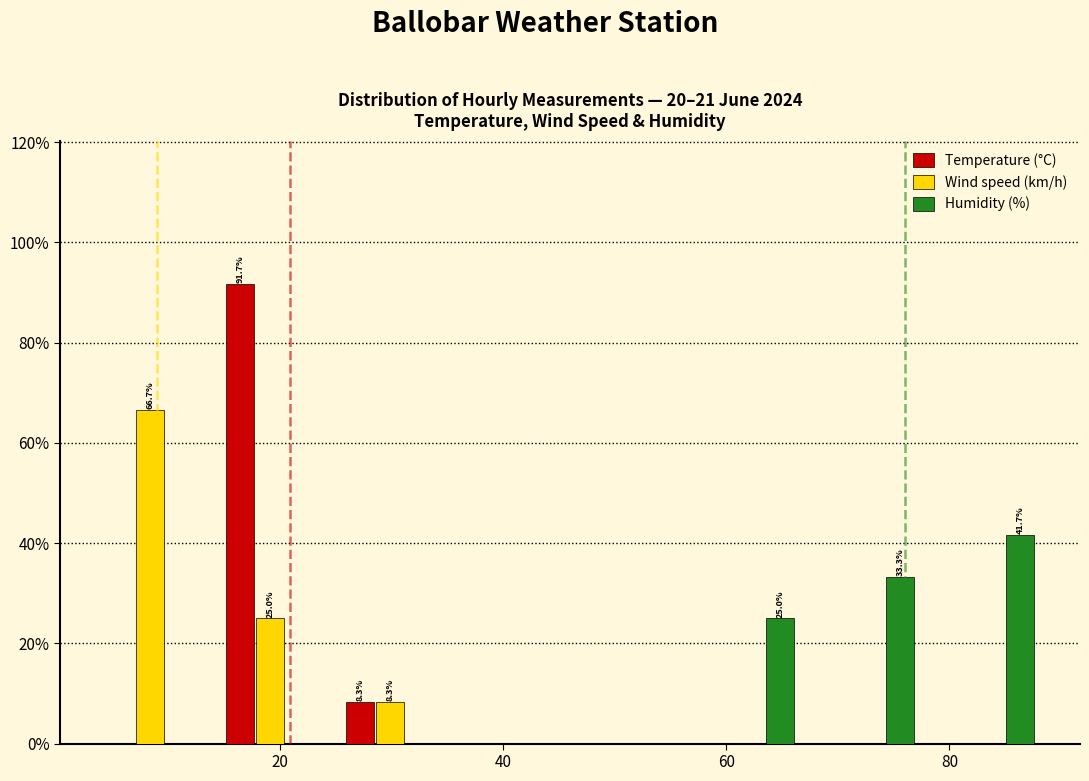

In the Humidity (%) series, which range on the x-axis has the tallest bar?

78 to 90